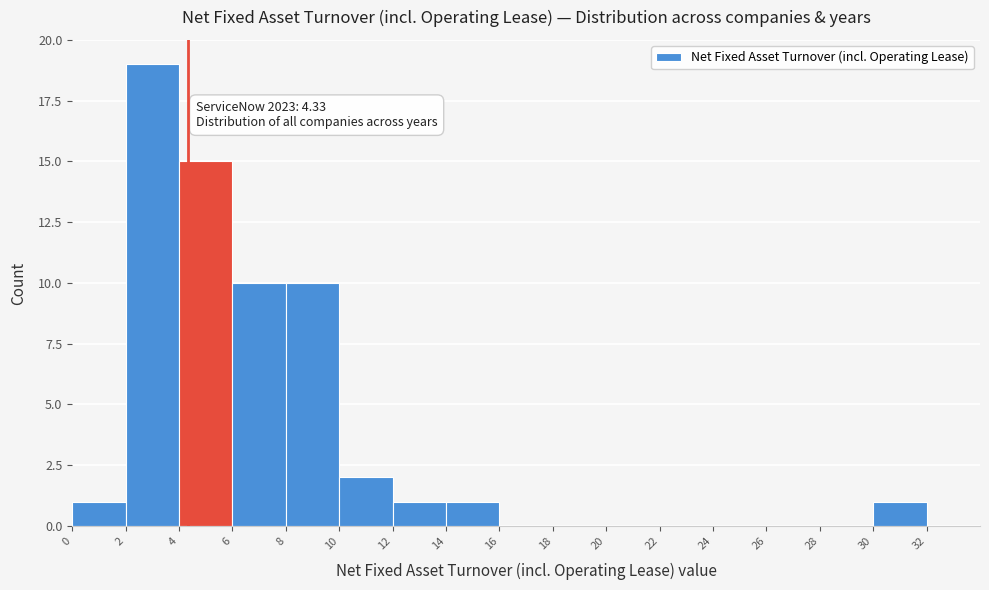

Over which range of the x-axis is the bar tallest?

2 to 4